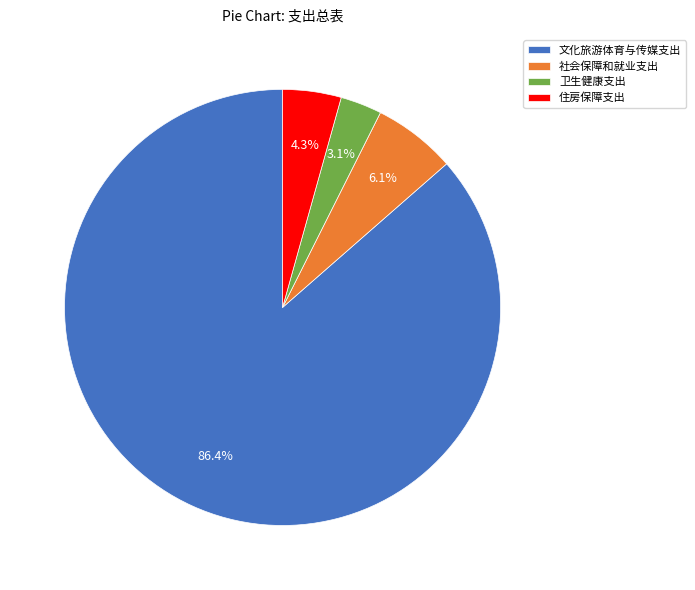

Does 文化旅游体育与传媒支出 account for over 50% of the chart?

Yes